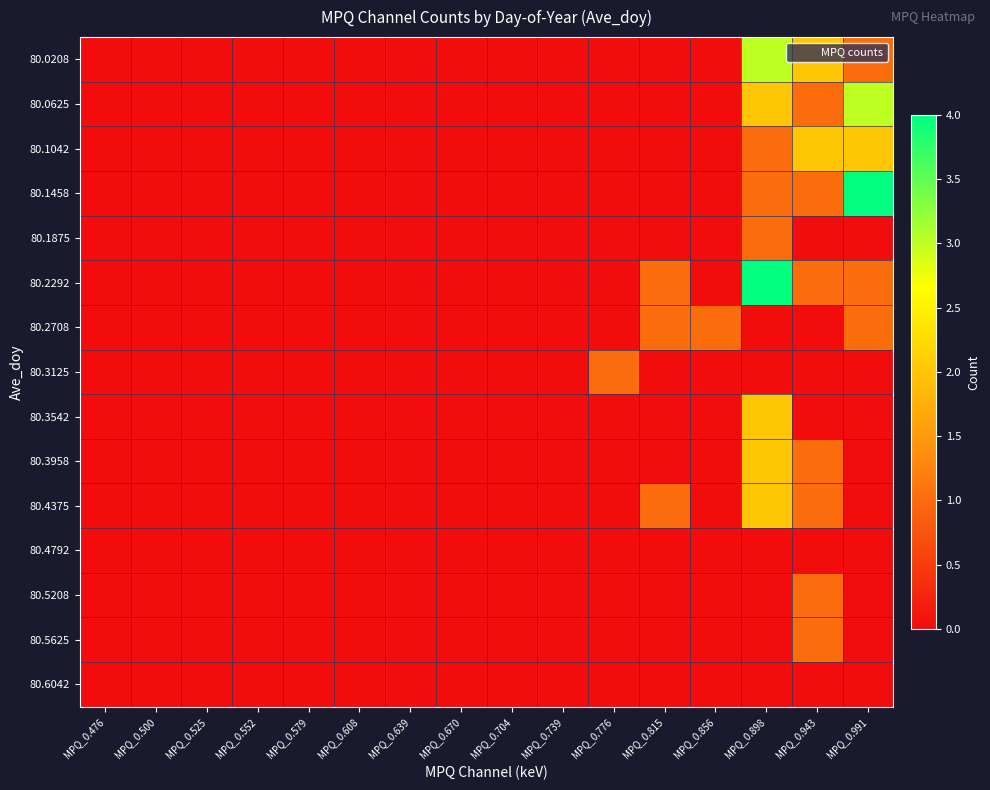

List the series in order of their peak value, lowest first.

80.4792, 80.6042, 80.1875, 80.2708, 80.3125, 80.5208, 80.5625, 80.1042, 80.3542, 80.3958, 80.4375, 80.0208, 80.0625, 80.1458, 80.2292